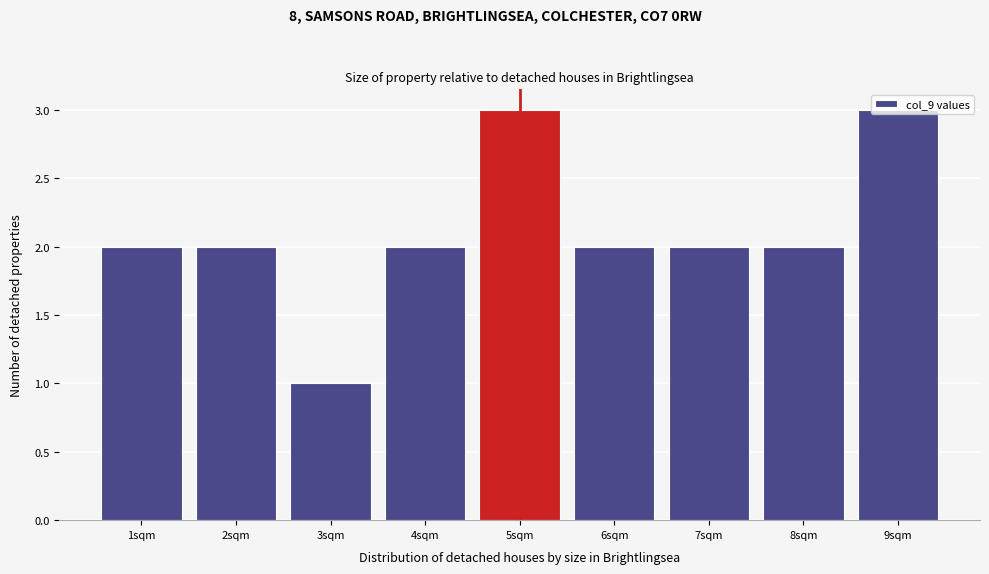

Reading left to right, transcribe this chart: for each bar, give the range it covers on the x-axis and its height. The values are not printed on the chart, so give them approximately, as read against the axis.

0.5 to 1.5: 2
1.5 to 2.5: 2
2.5 to 3.5: 1
3.5 to 4.5: 2
4.5 to 5.5: 3
5.5 to 6.5: 2
6.5 to 7.5: 2
7.5 to 8.5: 2
8.5 to 9.5: 3